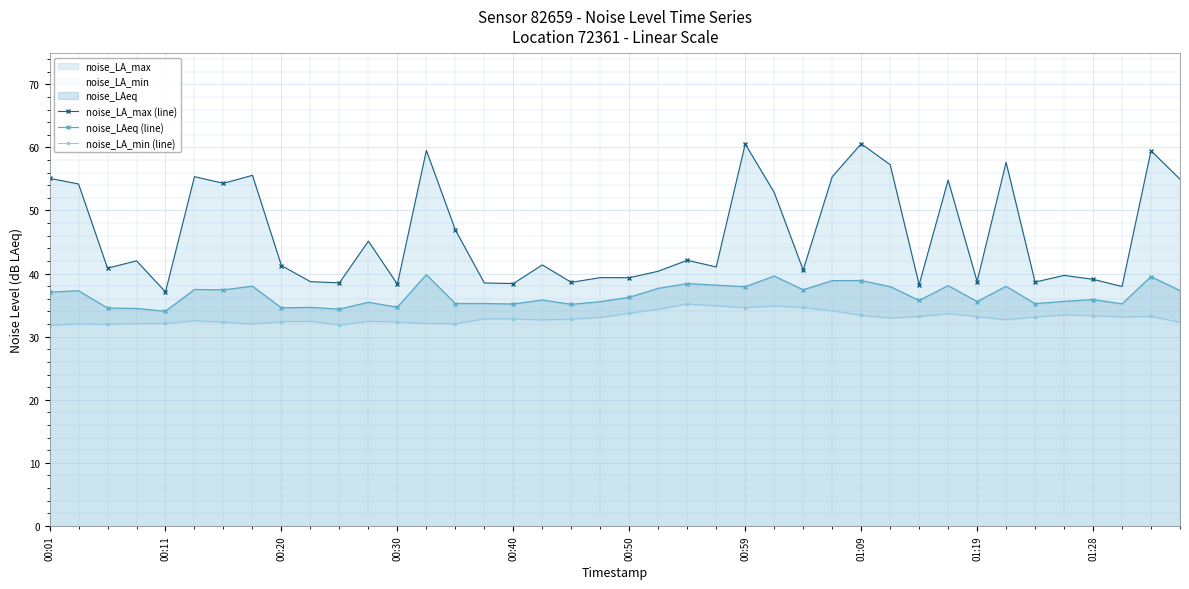

Is it true that noise_LAeq (line) equals 34.0 at 00:11?

True